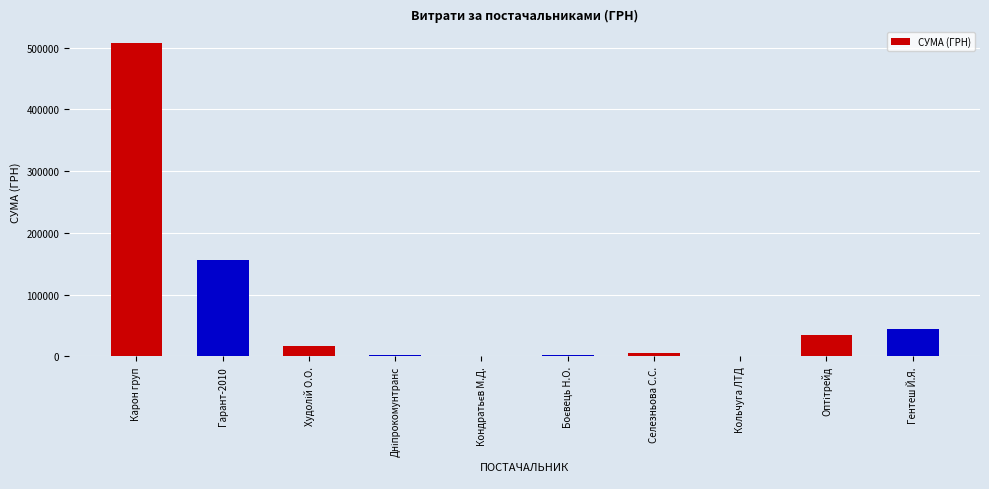

Which category has the highest value across all series?

Карон груп